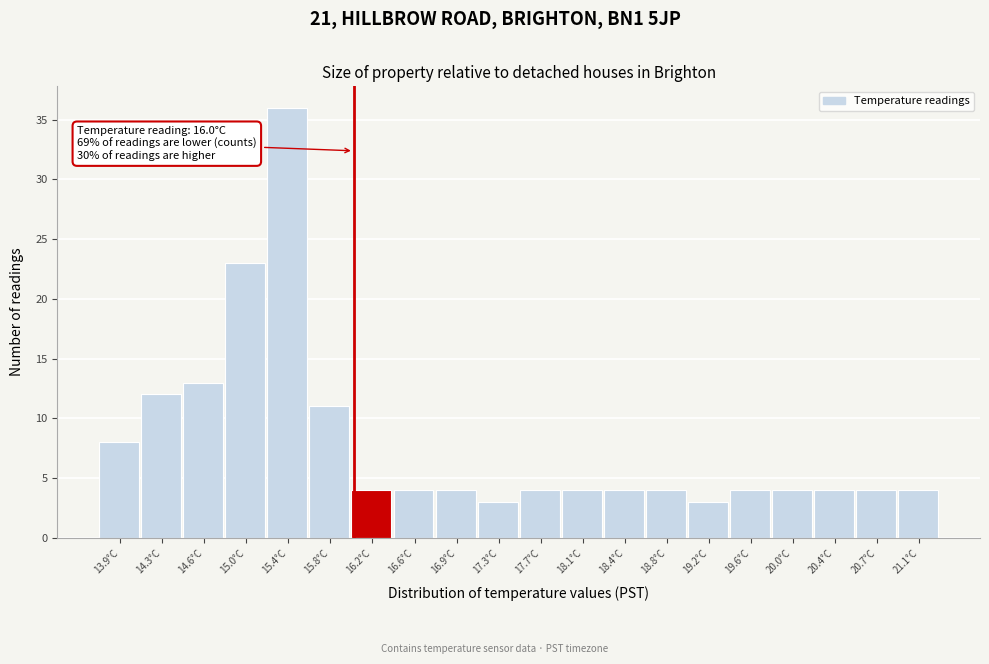

Over which range of the x-axis is the bar tallest?

15.22 to 15.60